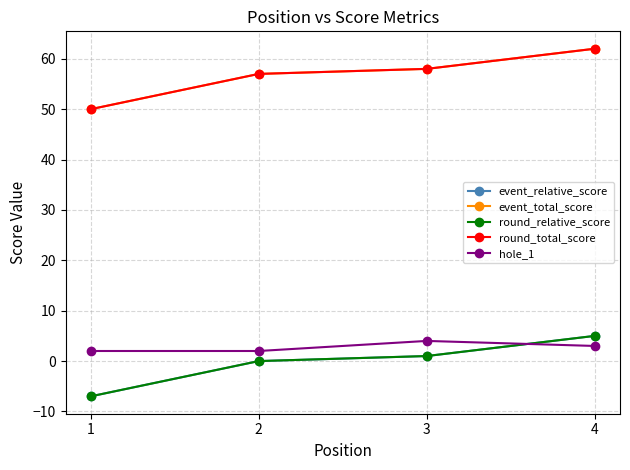

How many data points in round_relative_score are less than 1?

2